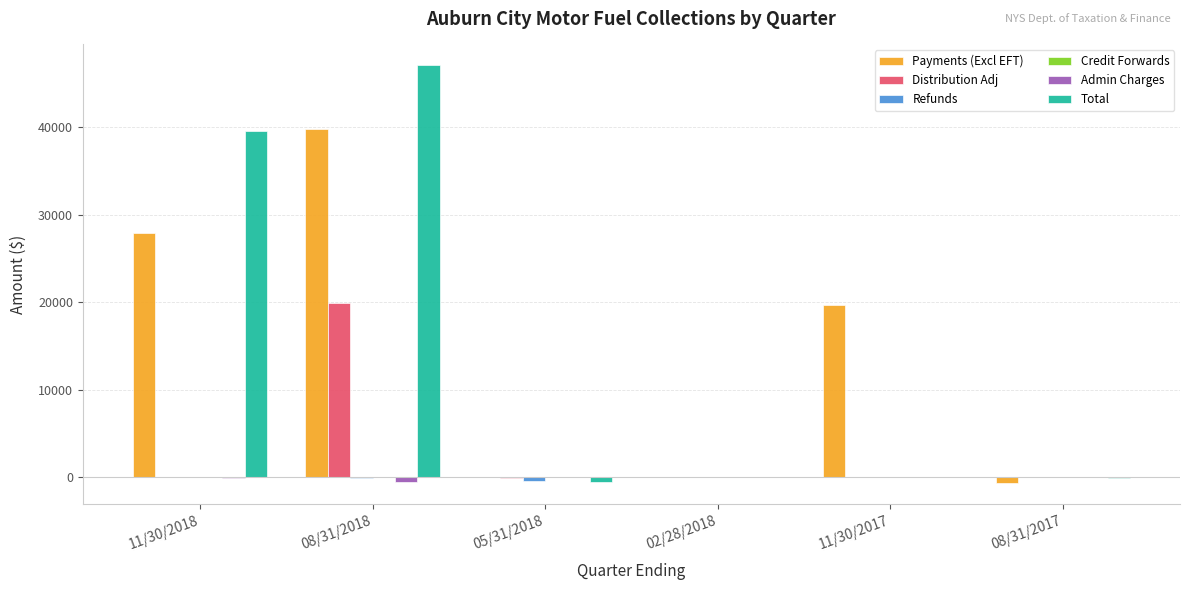

What is the greatest value displayed?

47093.3